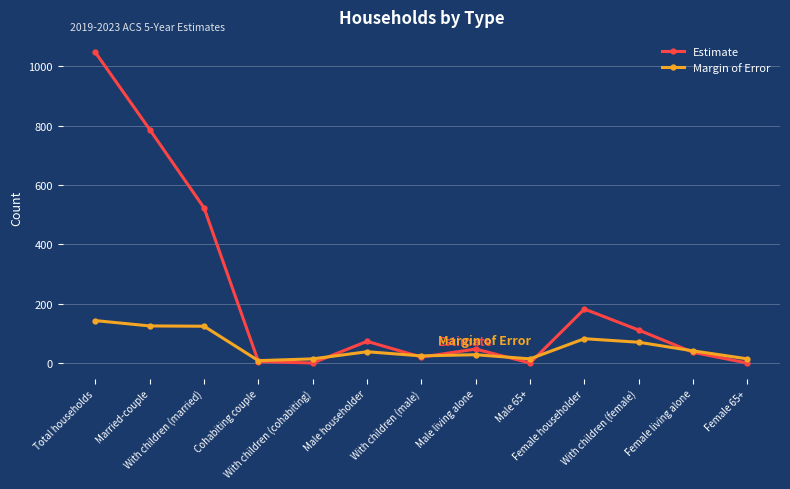

How many categories are shown in the chart?

13